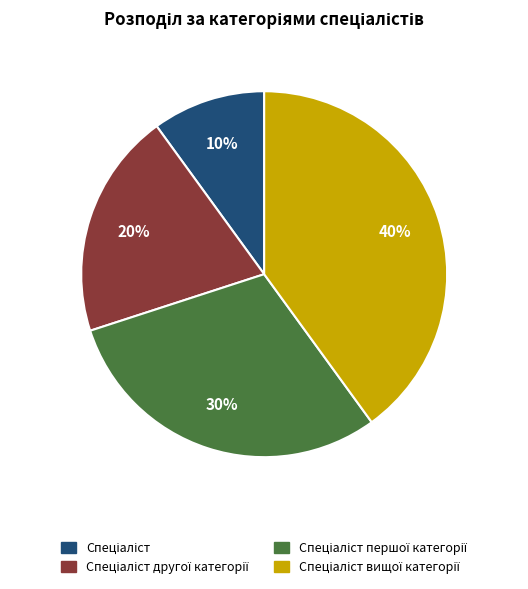

Count the number of slices in the pie.

4